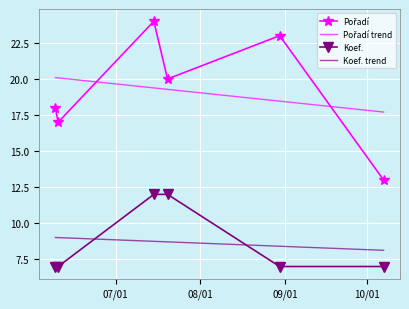

What is the greatest value displayed?

24.0